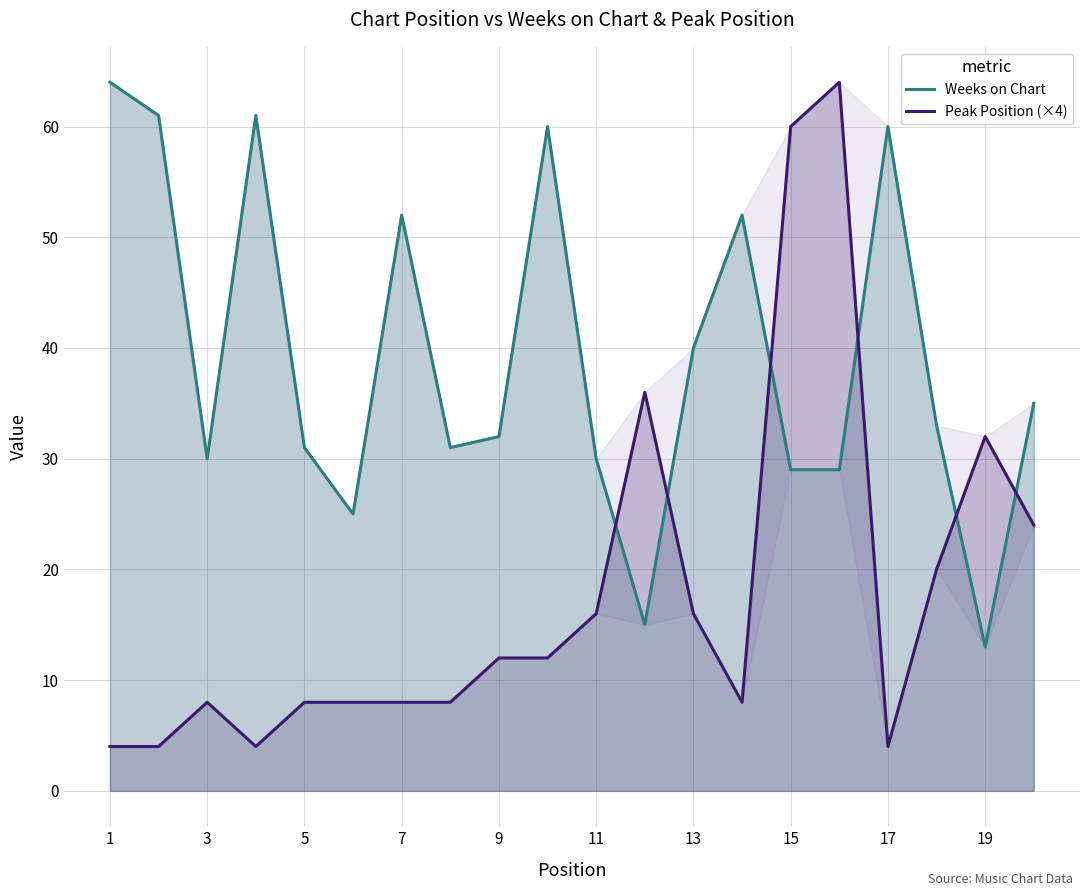

How many interior local valleys does the Peak Position (×4) series have?

3